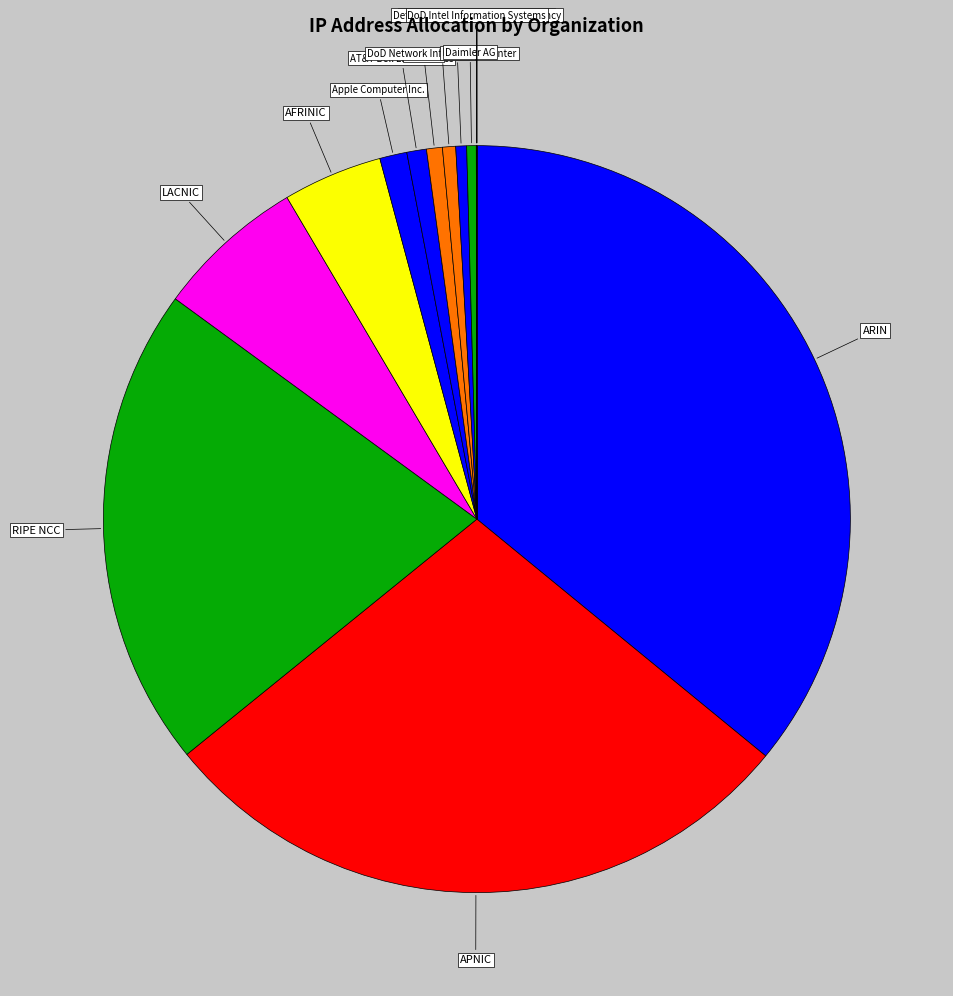

Do RIPE NCC and AT&T Bell Laboratories together represent more than half of the pie?

No